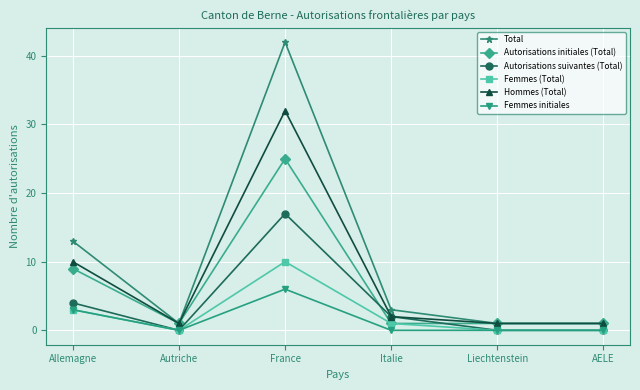

What is the total value across all series at Allemagne?

42